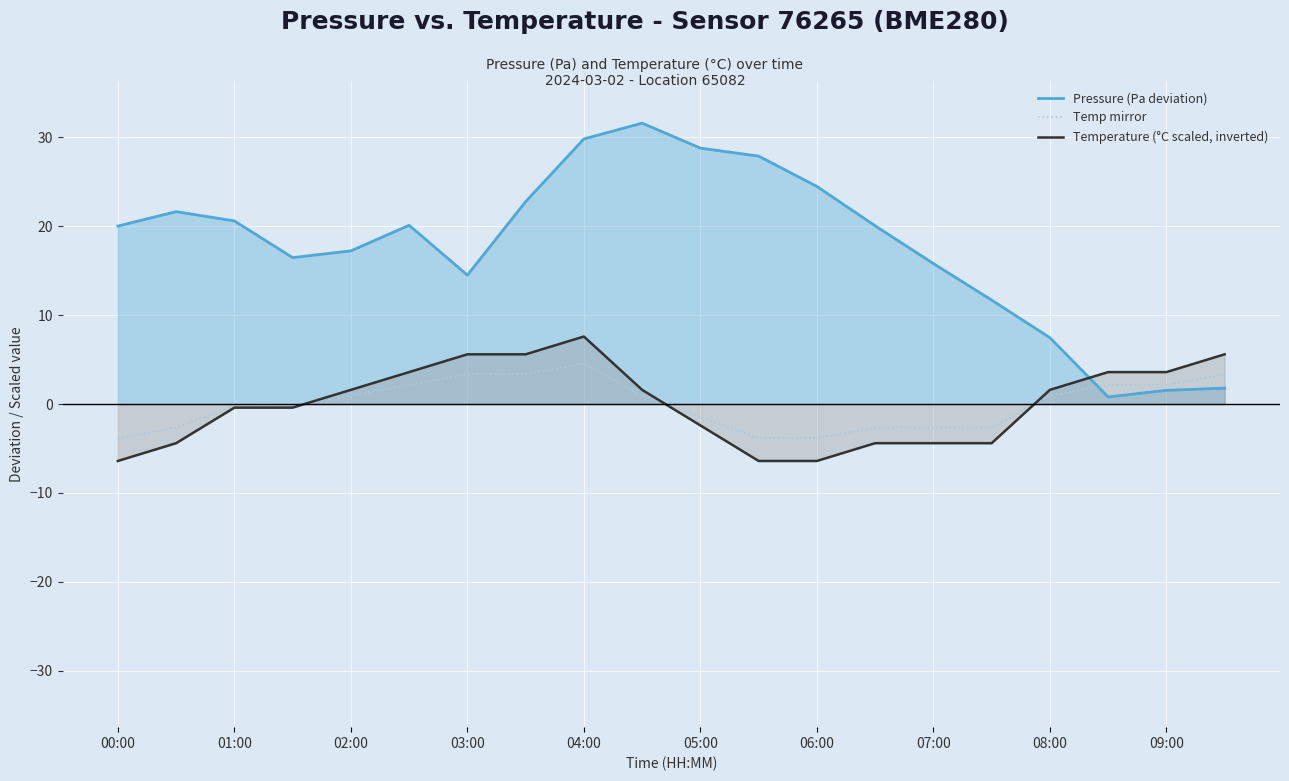

List the series in order of their peak value, lowest first.

Temp mirror, Temperature (°C scaled, inverted), Pressure (Pa deviation)